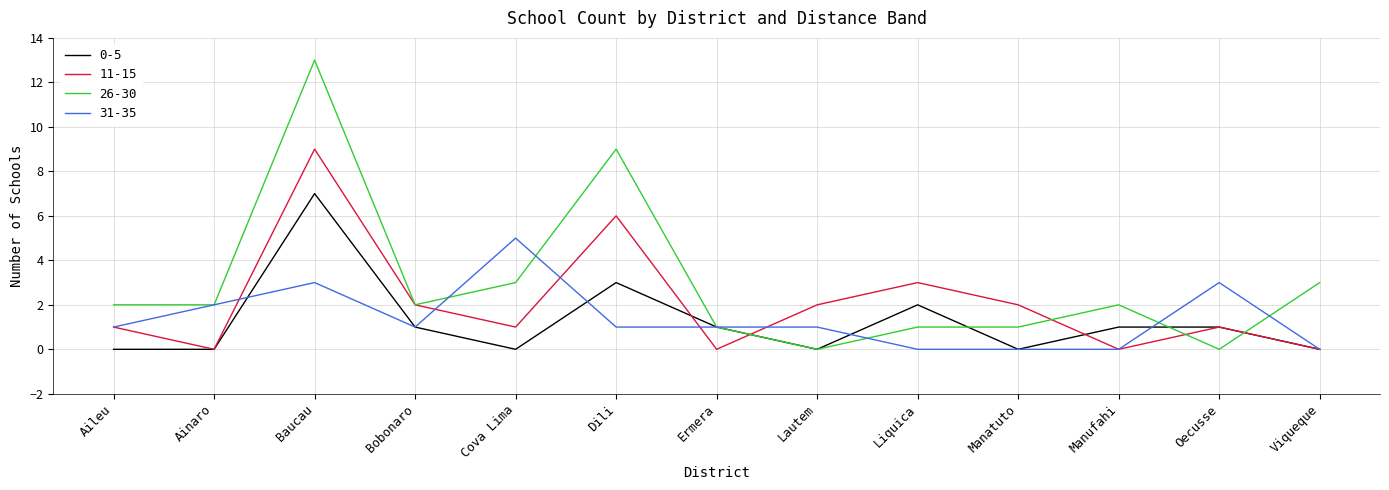

What is the total value across all series at Baucau?

32